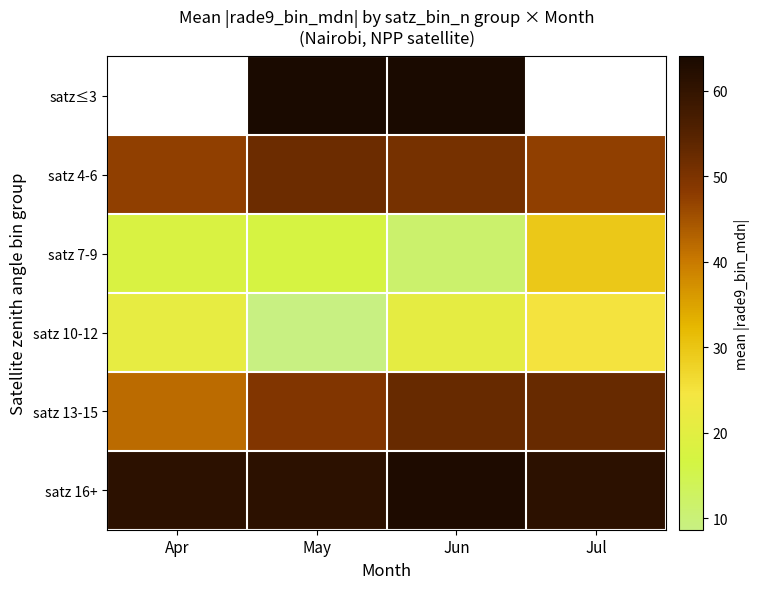

What is the difference between the satz 13-15 values at Jun and May?

3.2